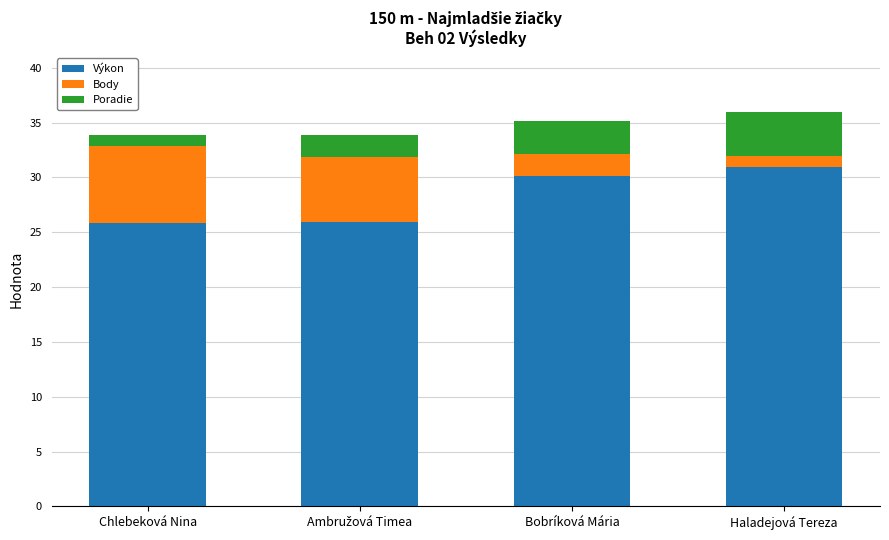

What is the difference between the Výkon values at Haladejová Tereza and Chlebeková Nina?

5.1